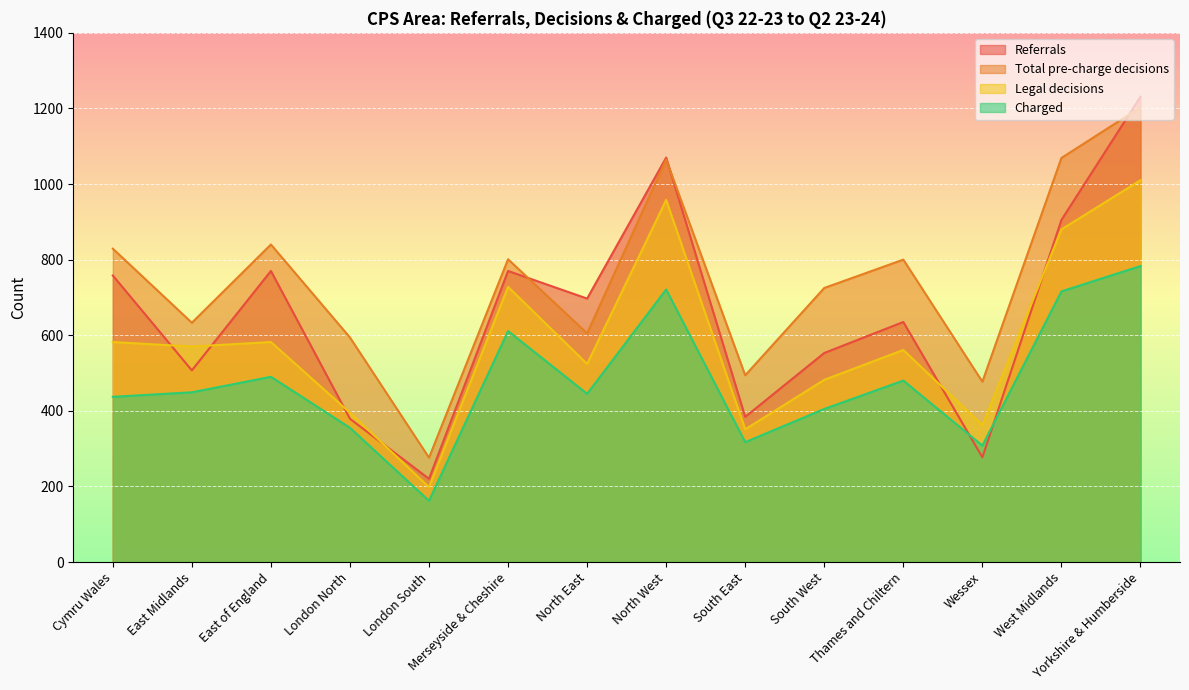

Reading left to right, list all the values displayed in this chart.

Referrals: Cymru Wales=758	East Midlands=507	East of England=770	London North=379	London South=220	Merseyside & Cheshire=770	North East=697	North West=1070	South East=384	South West=553	Thames and Chiltern=635	Wessex=277	West Midlands=905	Yorkshire & Humberside=1231
Total pre-charge decisions: Cymru Wales=829	East Midlands=633	East of England=840	London North=594	London South=276	Merseyside & Cheshire=801	North East=605	North West=1065	South East=494	South West=725	Thames and Chiltern=800	Wessex=477	West Midlands=1069	Yorkshire & Humberside=1203
Legal decisions: Cymru Wales=582	East Midlands=570	East of England=582	London North=395	London South=198	Merseyside & Cheshire=728	North East=524	North West=958	South East=351	South West=482	Thames and Chiltern=561	Wessex=362	West Midlands=880	Yorkshire & Humberside=1010
Charged: Cymru Wales=437	East Midlands=449	East of England=490	London North=355	London South=162	Merseyside & Cheshire=611	North East=445	North West=721	South East=317	South West=405	Thames and Chiltern=480	Wessex=308	West Midlands=716	Yorkshire & Humberside=783